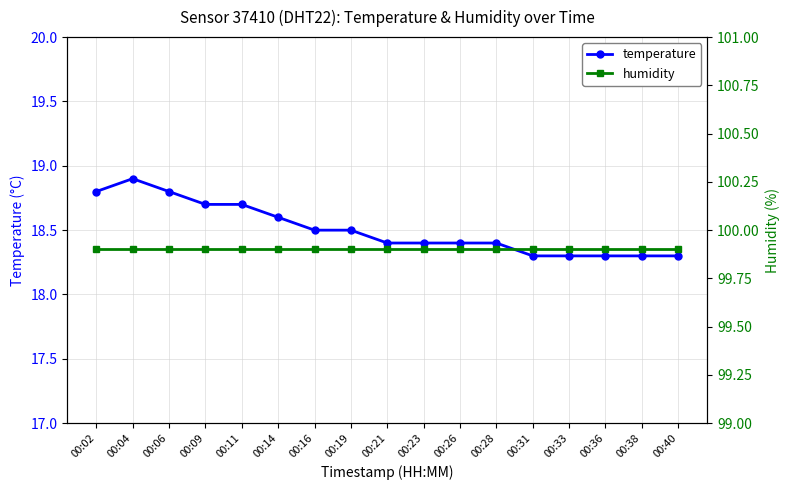

Count the number of categories in the chart.

17